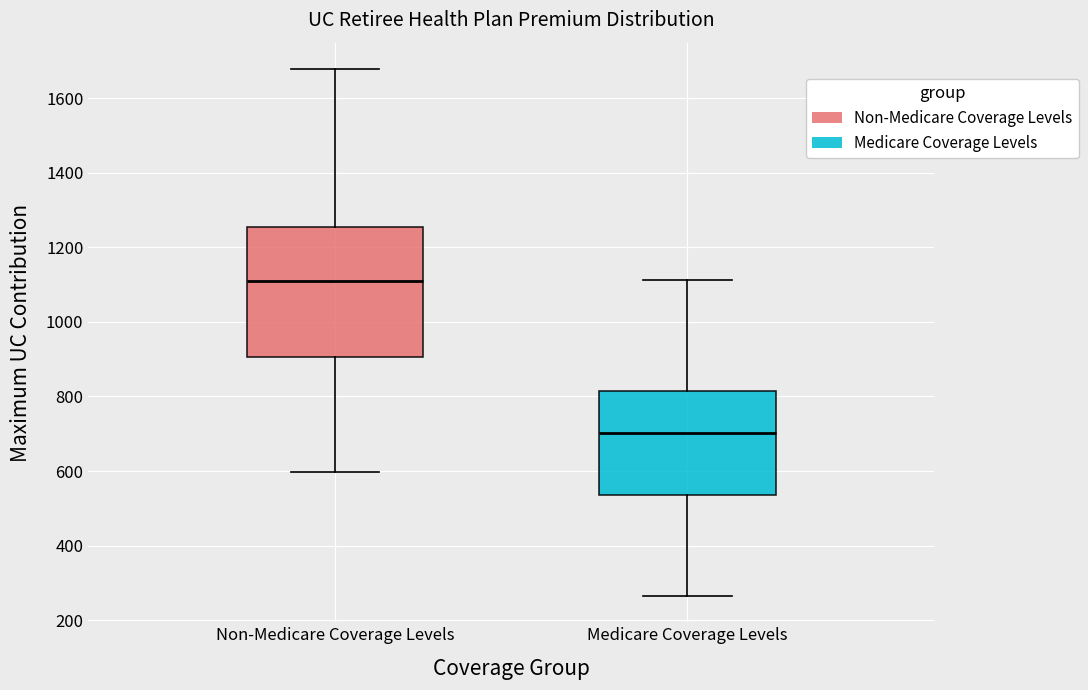

Which box's median line is the highest?

Non-Medicare Coverage Levels